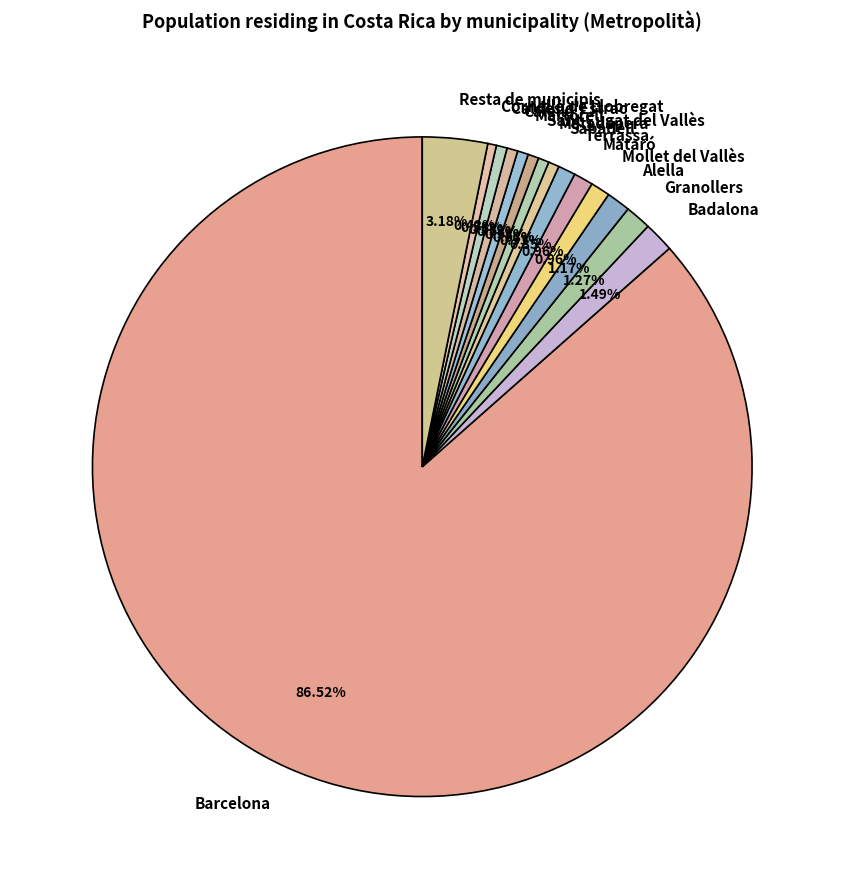

What portion of the pie excludes Martorell?

99.5%